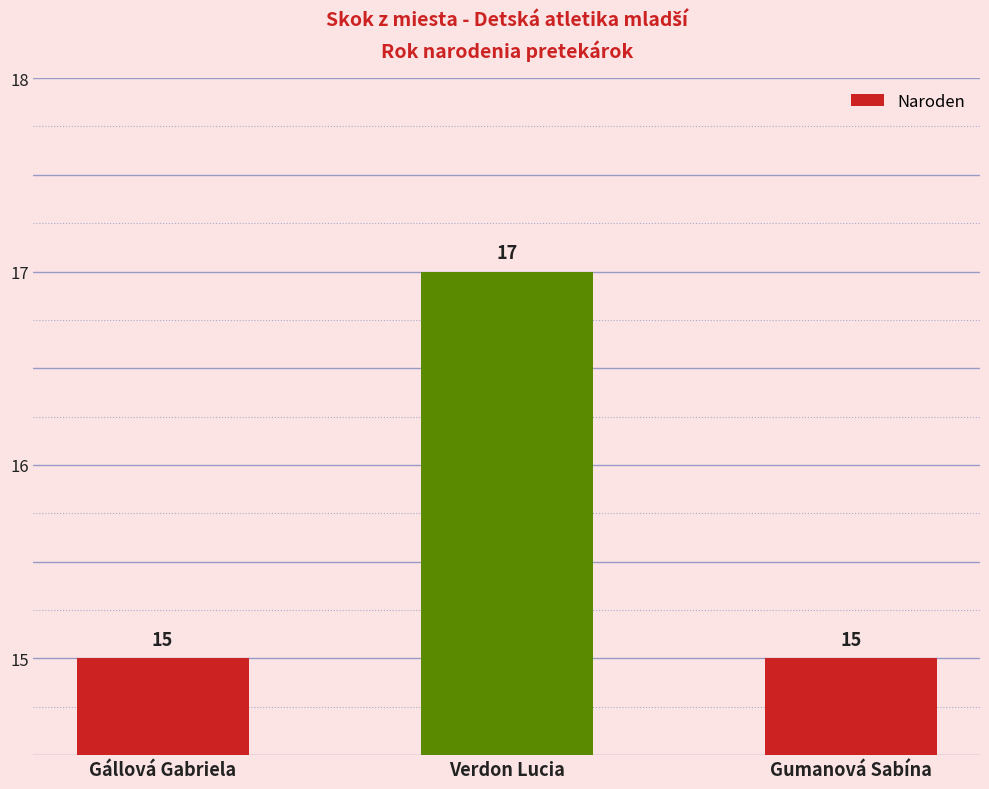

What is the value of the 2nd bar from the left?

17